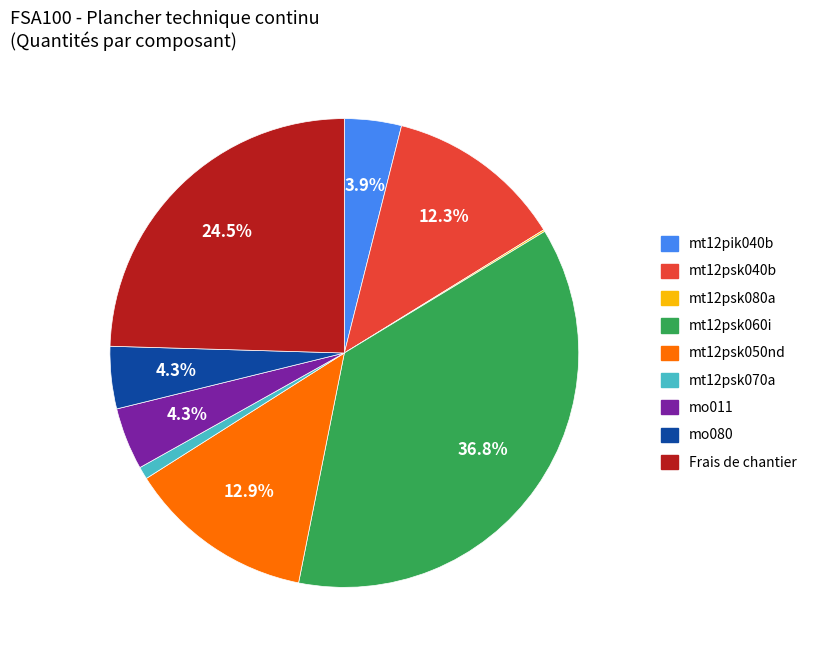

Is there a majority slice in this chart?

No